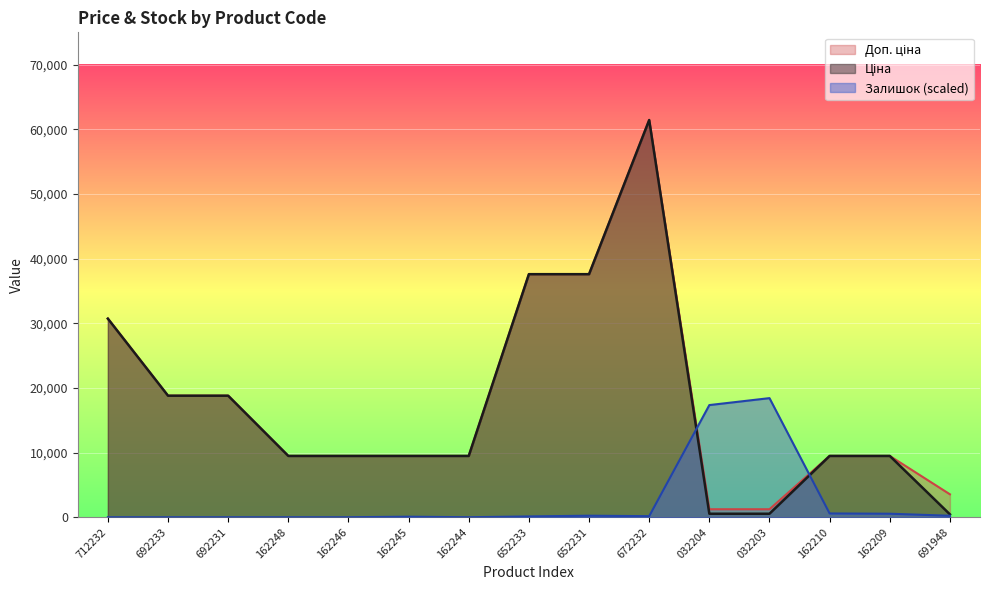

Which series has the largest range (max minus min)?

Ціна